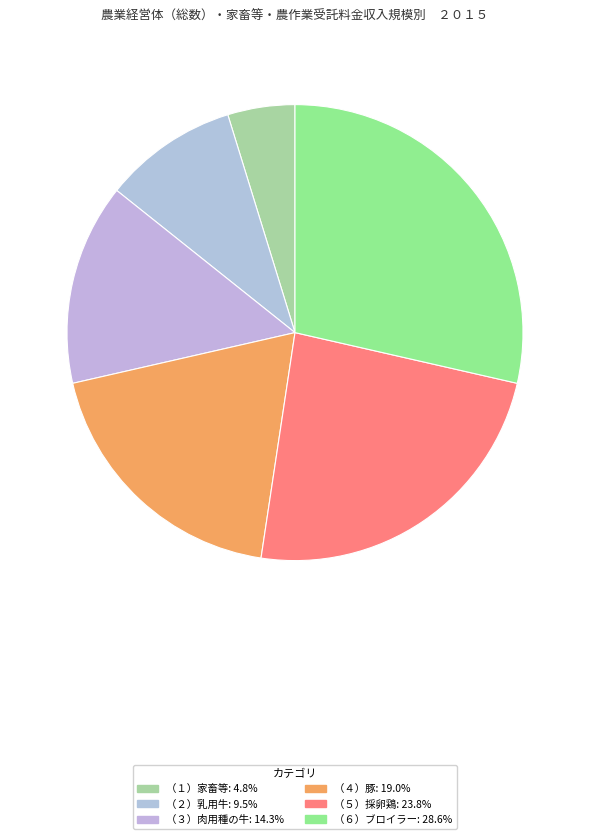

Count the number of slices in the pie.

6